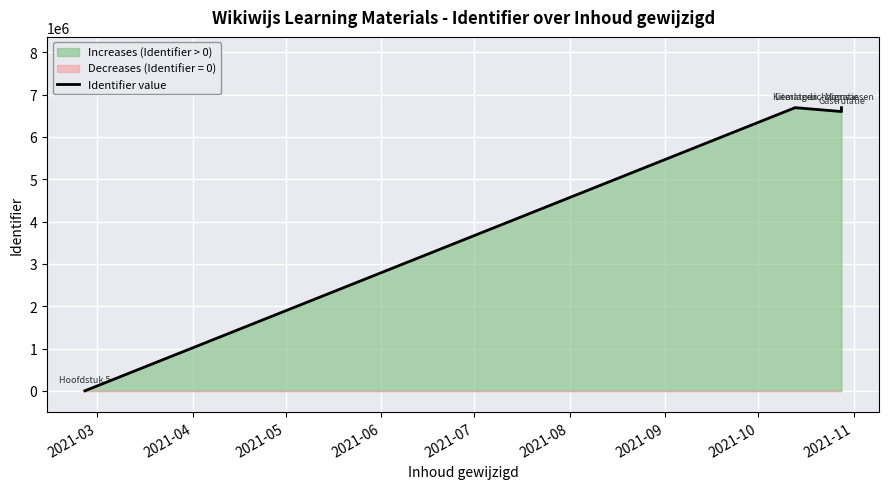

Reading right to left, what are all the values shown in this chart?

6692415	6692413	6601120	6692426	6692414	0